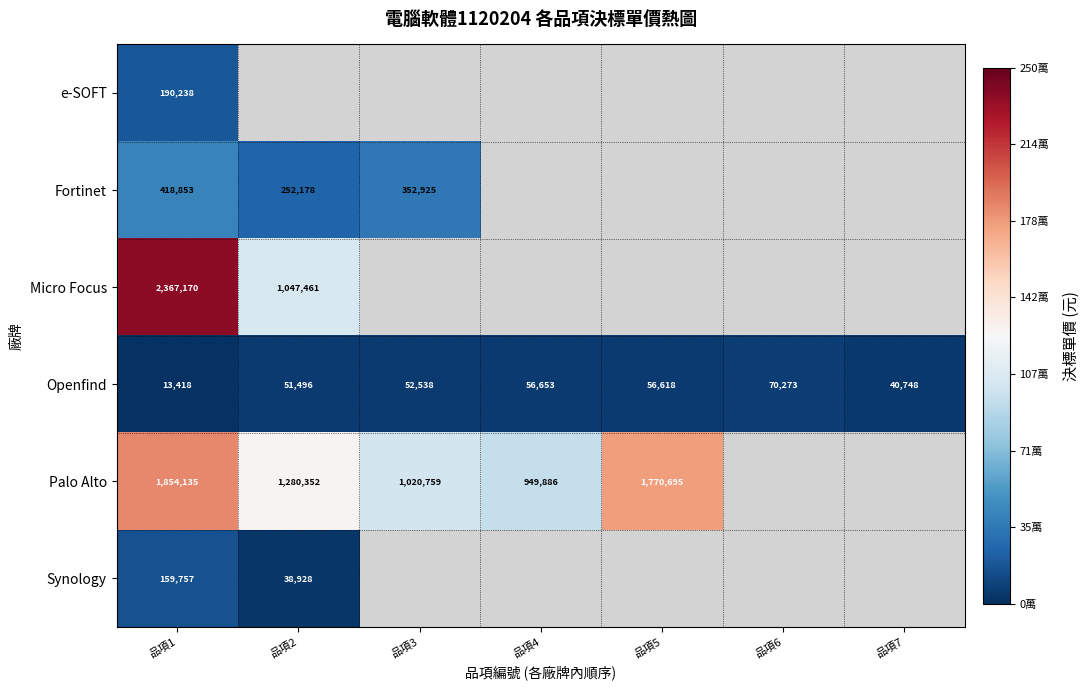

True or false: Openfind has a value of 26388 at 品項5.

False